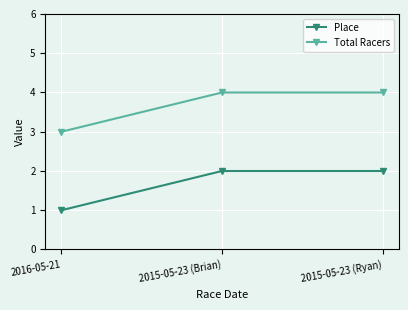

Reading right to left, extract all data points from this chart.

Place: 2	2	1
Total Racers: 4	4	3